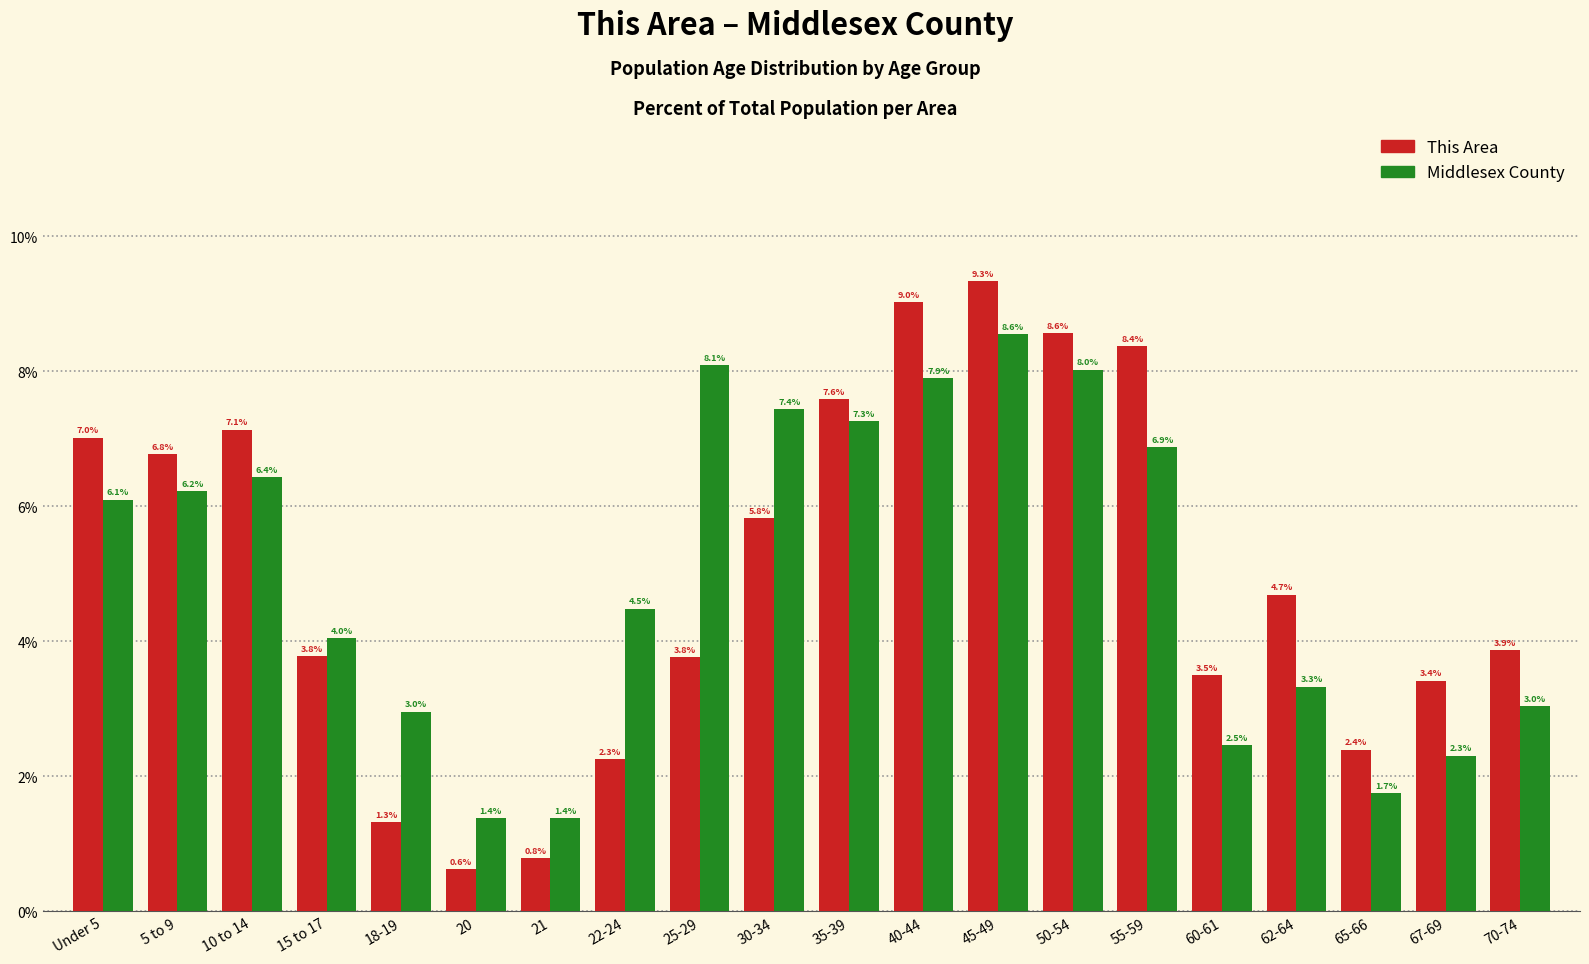

Reading left to right, extract all data points from this chart.

This Area: 7.0	6.8	7.1	3.8	1.3	0.6	0.8	2.3	3.8	5.8	7.6	9.0	9.3	8.6	8.4	3.5	4.7	2.4	3.4	3.9
Middlesex County: 6.1	6.2	6.4	4.0	3.0	1.4	1.4	4.5	8.1	7.4	7.3	7.9	8.6	8.0	6.9	2.5	3.3	1.7	2.3	3.0